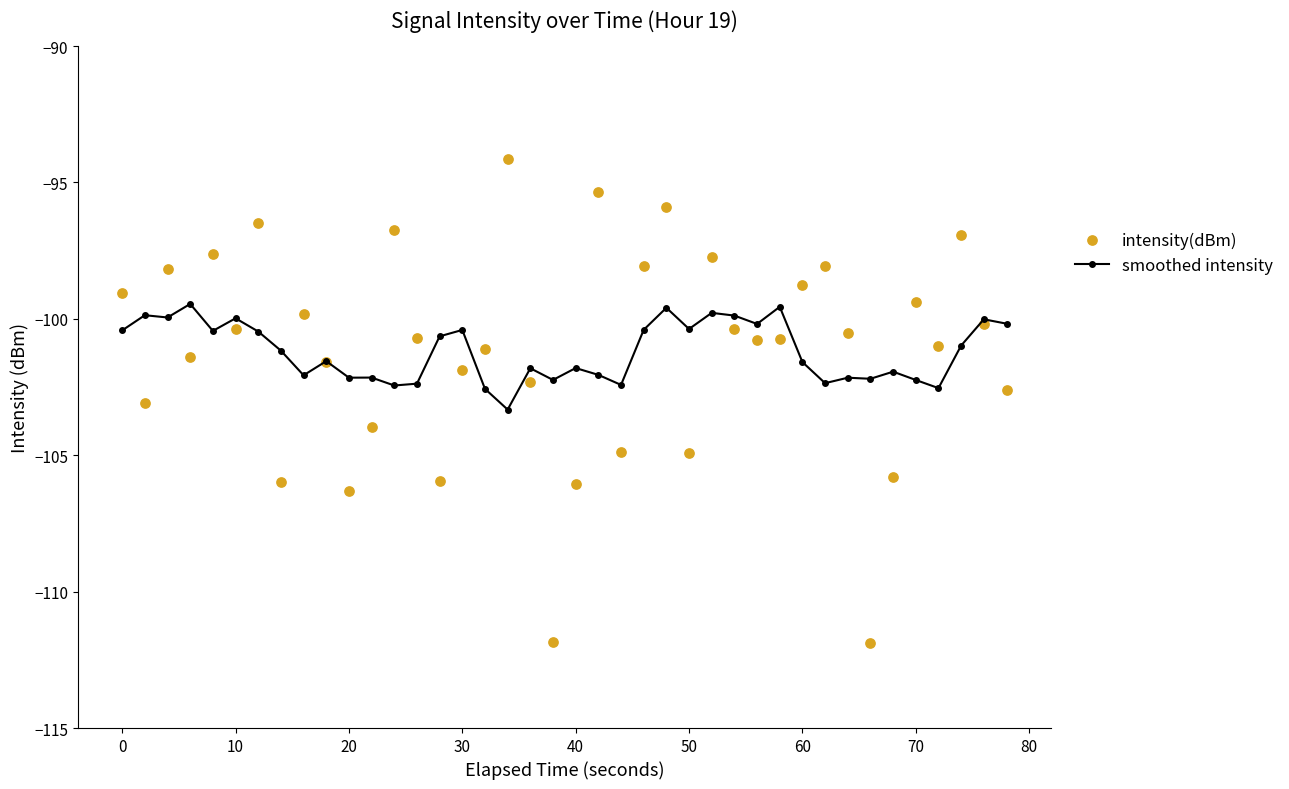

What are all the series names shown in the legend?

smoothed intensity, intensity(dBm)